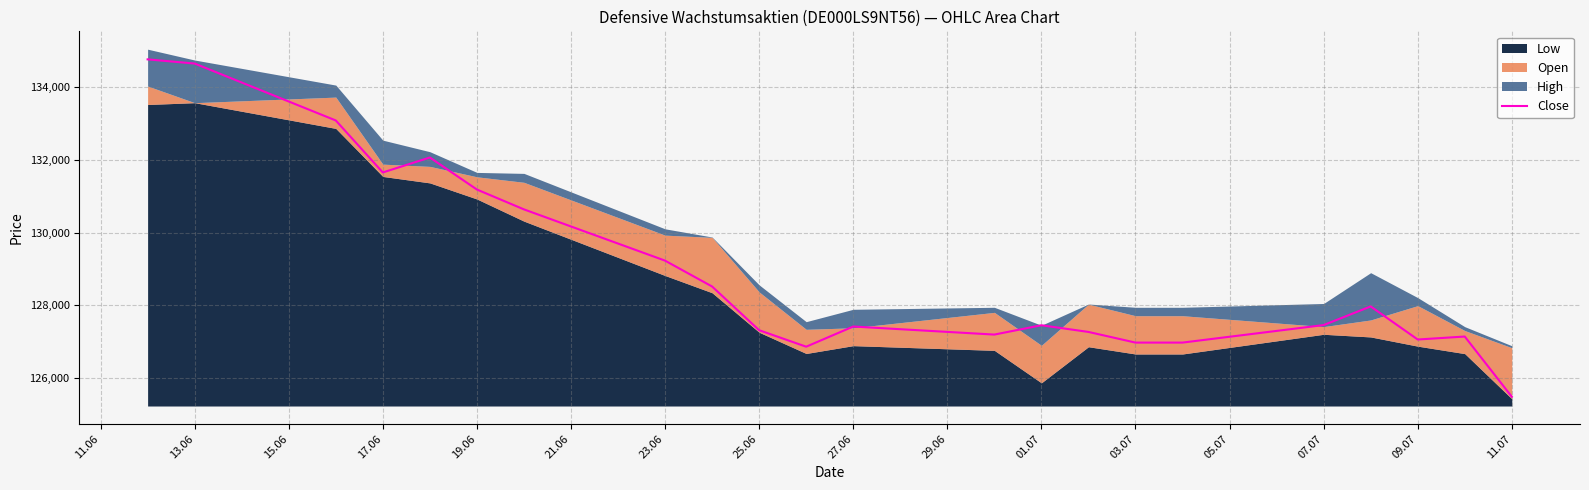

The value of Close at 27.06 is 187555. True or false?

False